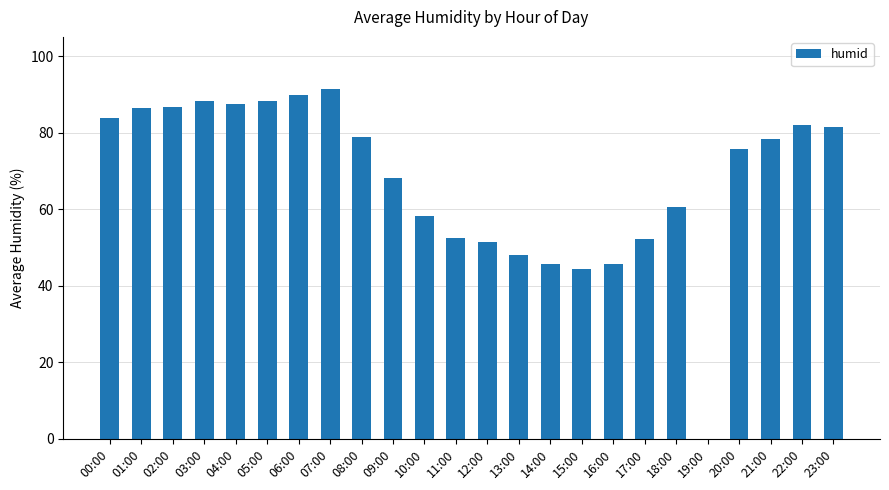

Is it true that the value at 01:00 is 86.4?

True